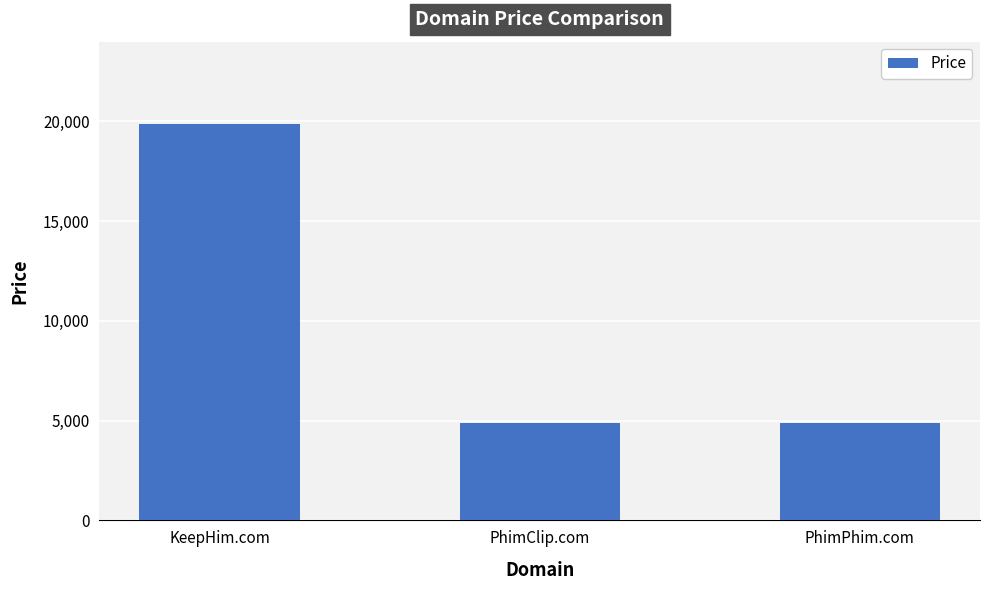

What value does the data have at KeepHim.com?

19888